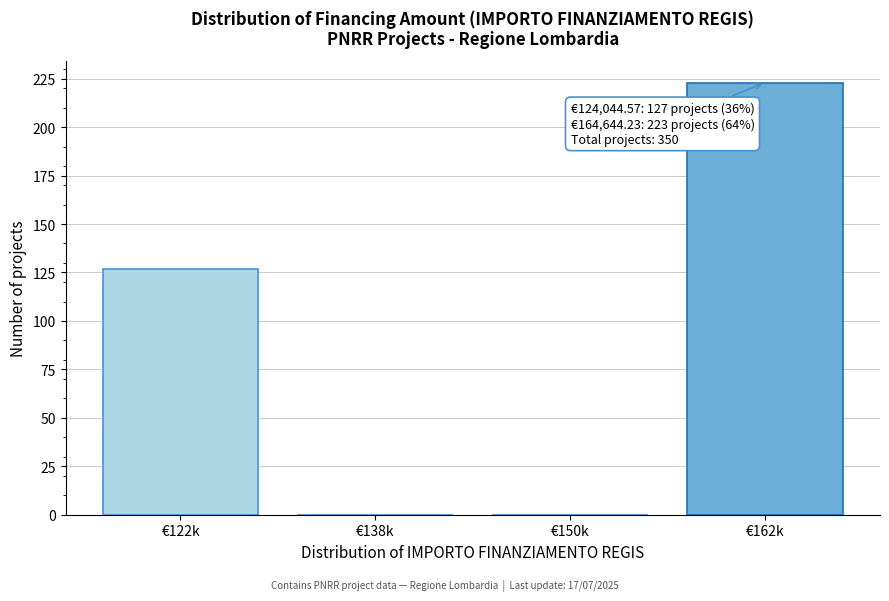

Reading left to right, list all the values displayed in this chart.

€122k=127	€138k=0	€150k=0	€162k=223